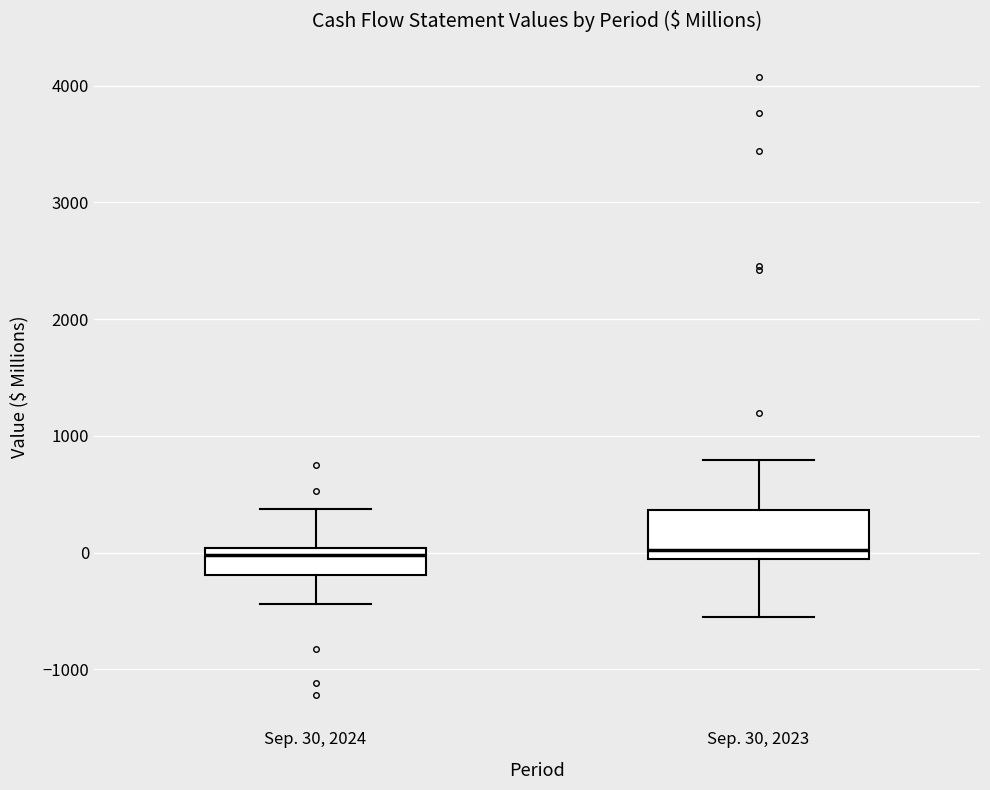

Reading left to right, transcribe this box plot: for each box, give where its median line is, the range the box spans, and where its two whiskers end, as read against the y-axis. The values are not printed on the chart, so give them approximately, as read against the axis.

Sep. 30, 2024: median 0 (just below the box's upper edge), box -200 to 0, whiskers -400 to 400
Sep. 30, 2023: median 0, box -100 to 400, whiskers -600 to 800